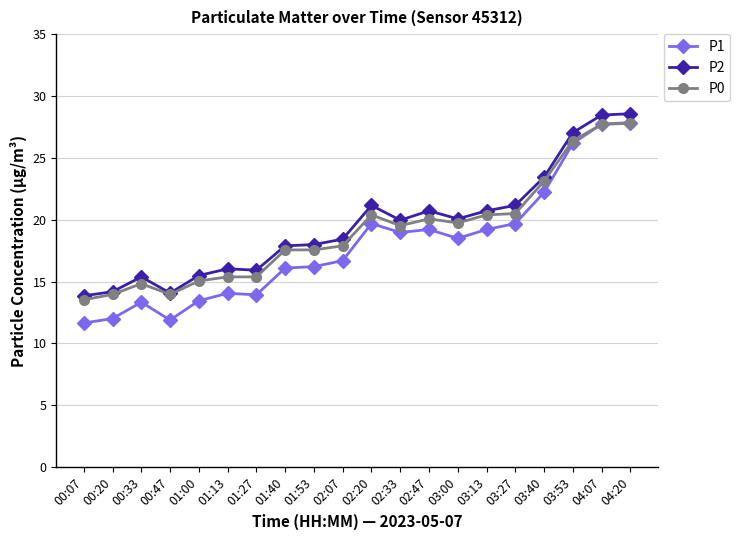

Which series has the largest total across all categories?

P2